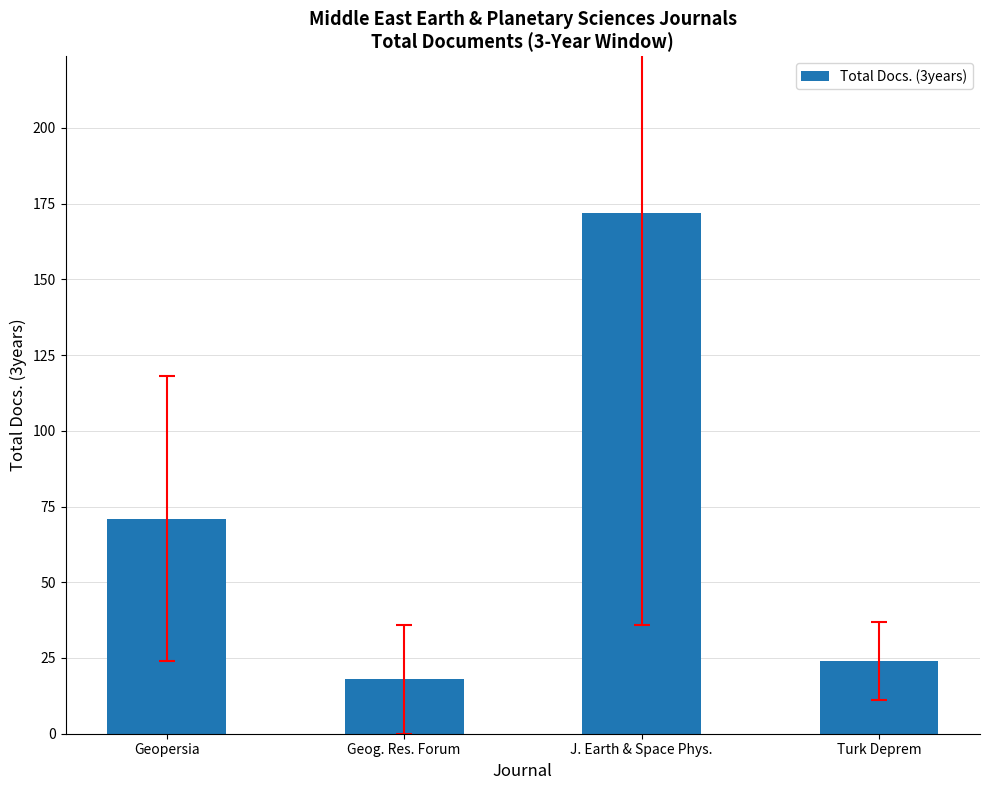

What is the difference between the second highest and minimum values?

53